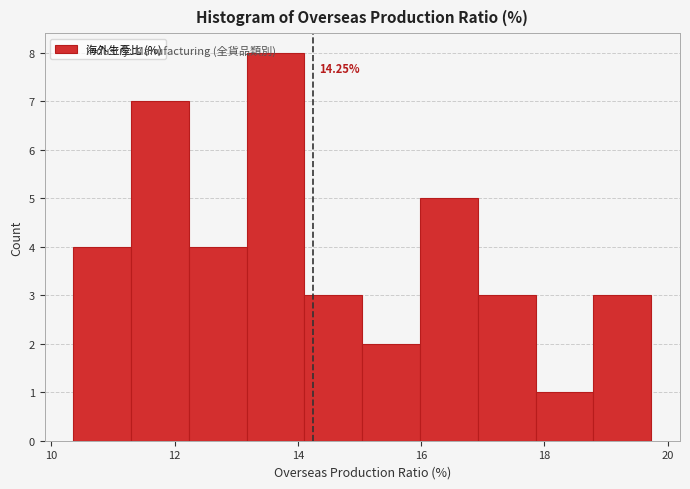

Which range on the x-axis has the tallest bar?

13.2 to 14.2